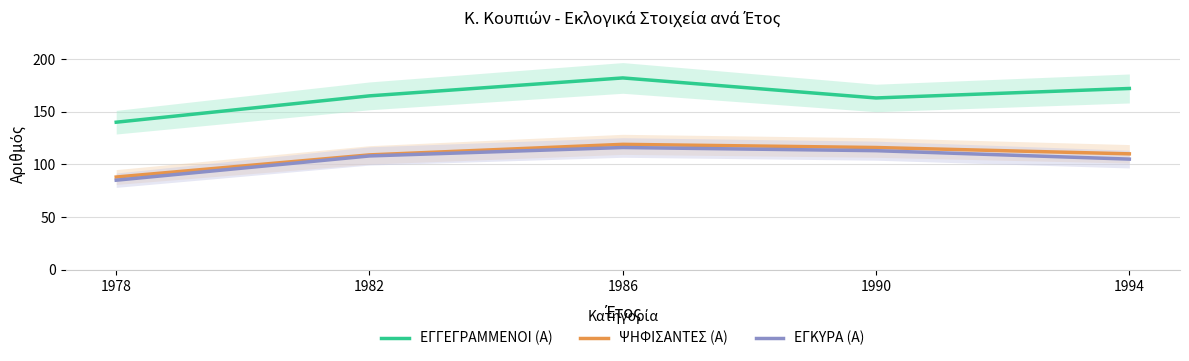

Between 1978 and 1986, which is larger?

1986